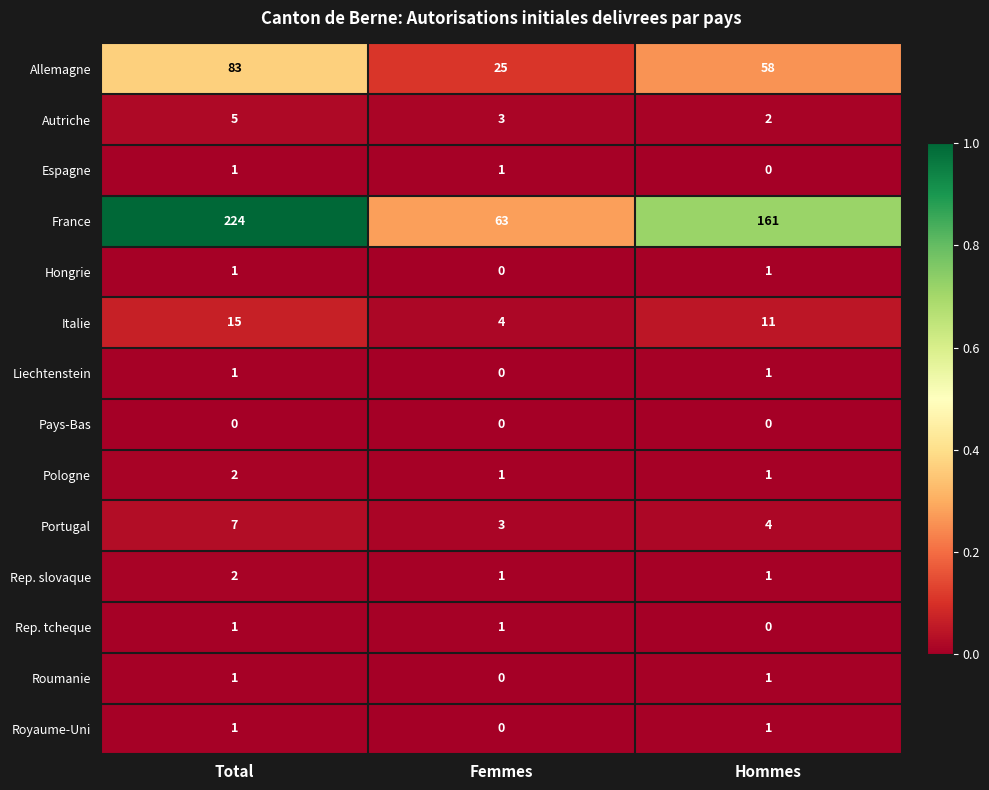

What is the difference between the highest and lowest values at Femmes?

63